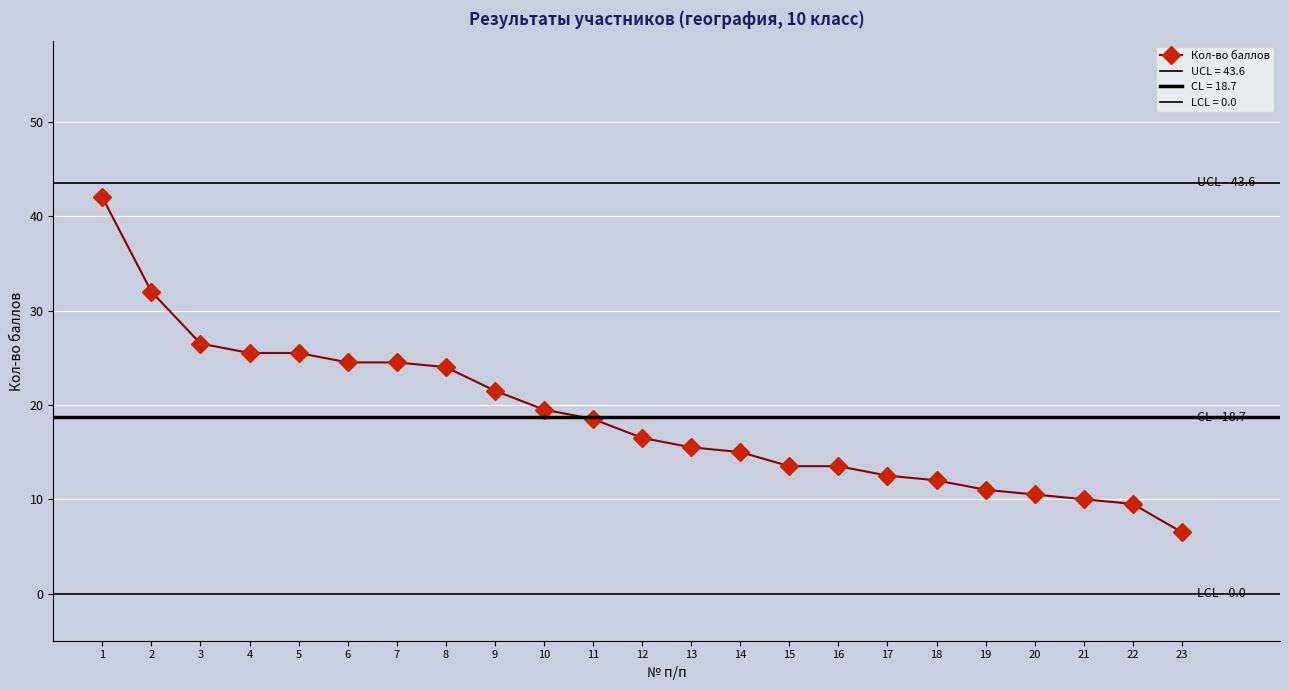

Which label corresponds to the smallest value in the chart?

23